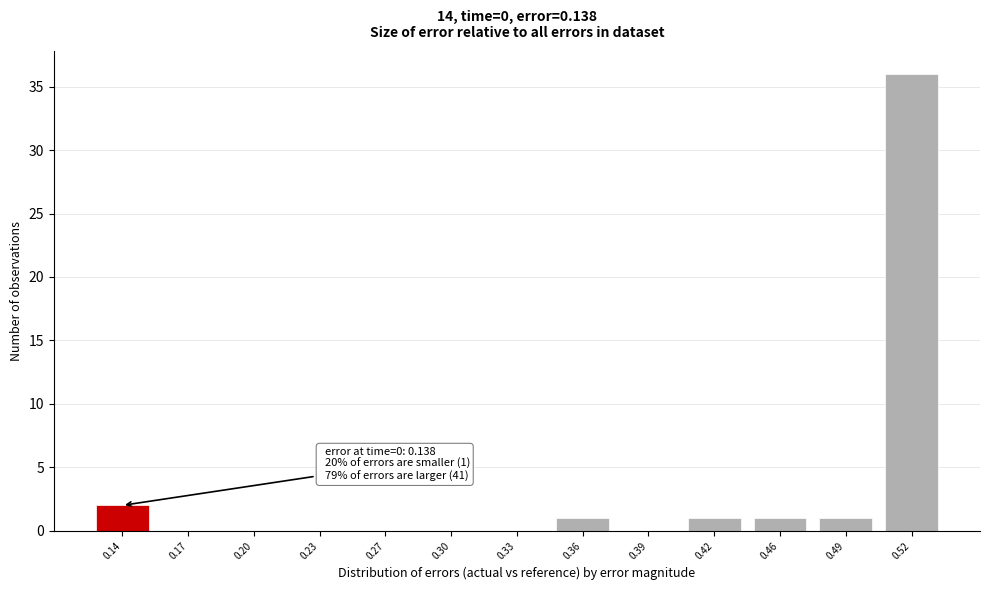

Reading left to right, what are all the values shown in this chart?

0.14=2	0.17=0	0.20=0	0.23=0	0.27=0	0.30=0	0.33=0	0.36=1	0.39=0	0.42=1	0.46=1	0.49=1	0.52=36